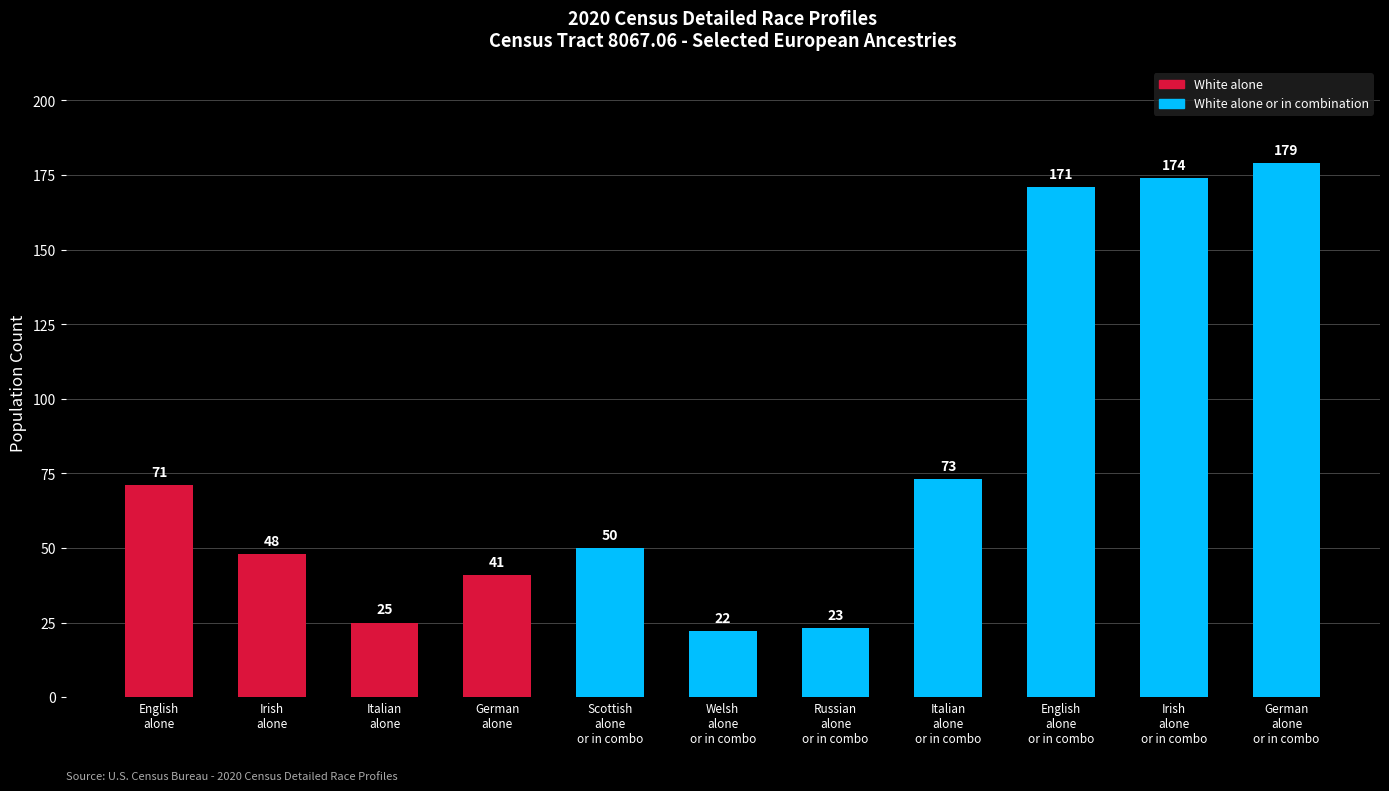

What is the value of the 9th bar from the left?

171